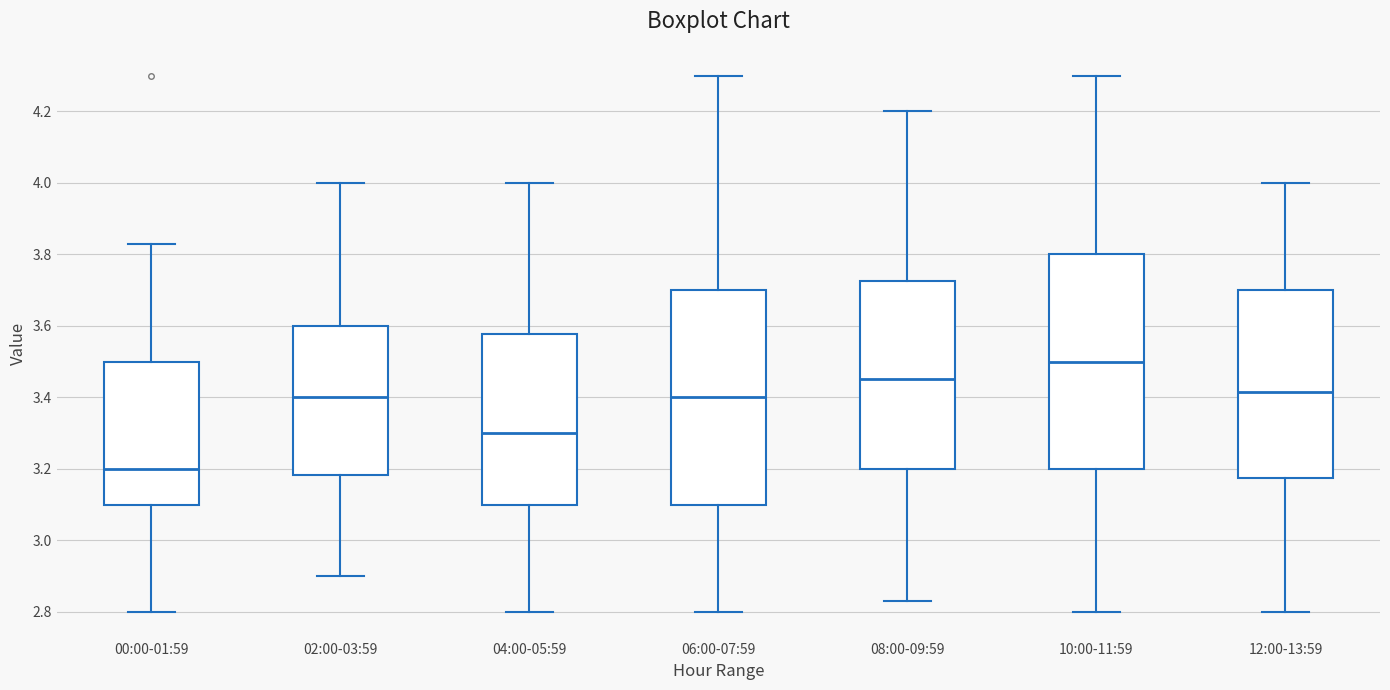

Which box's median line is the lowest?

00:00-01:59